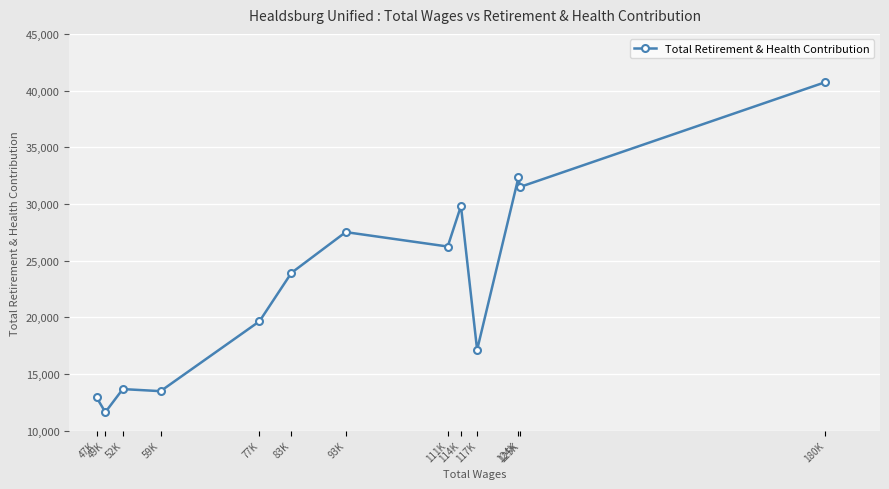

How many interior local peaks (higher than both neighbors) does the data have?

4